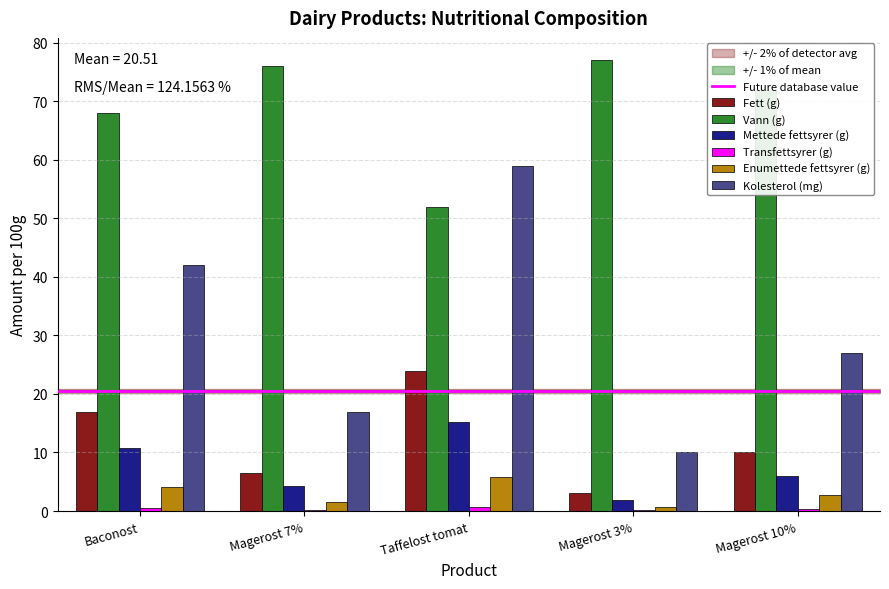

At which label does Mettede fettsyrer (g) first exceed 6?

Baconost